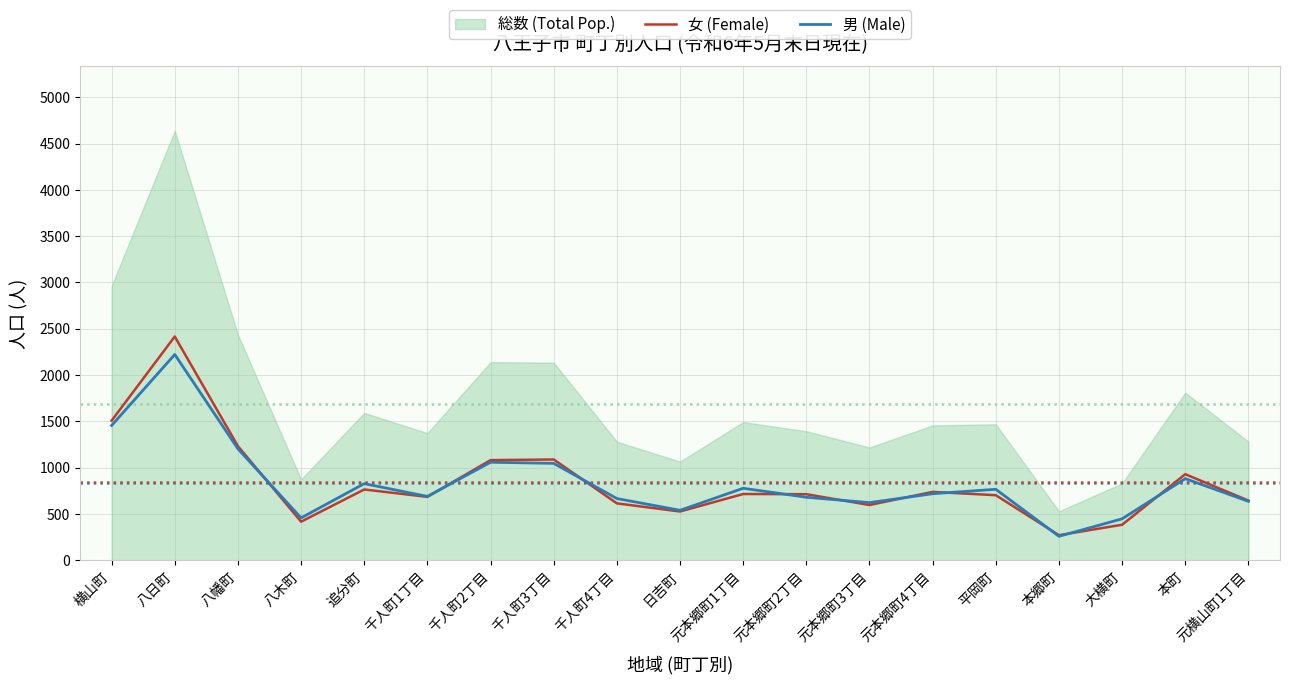

What is the difference between the second highest and second lowest values in the 女 (Female) series?

1124